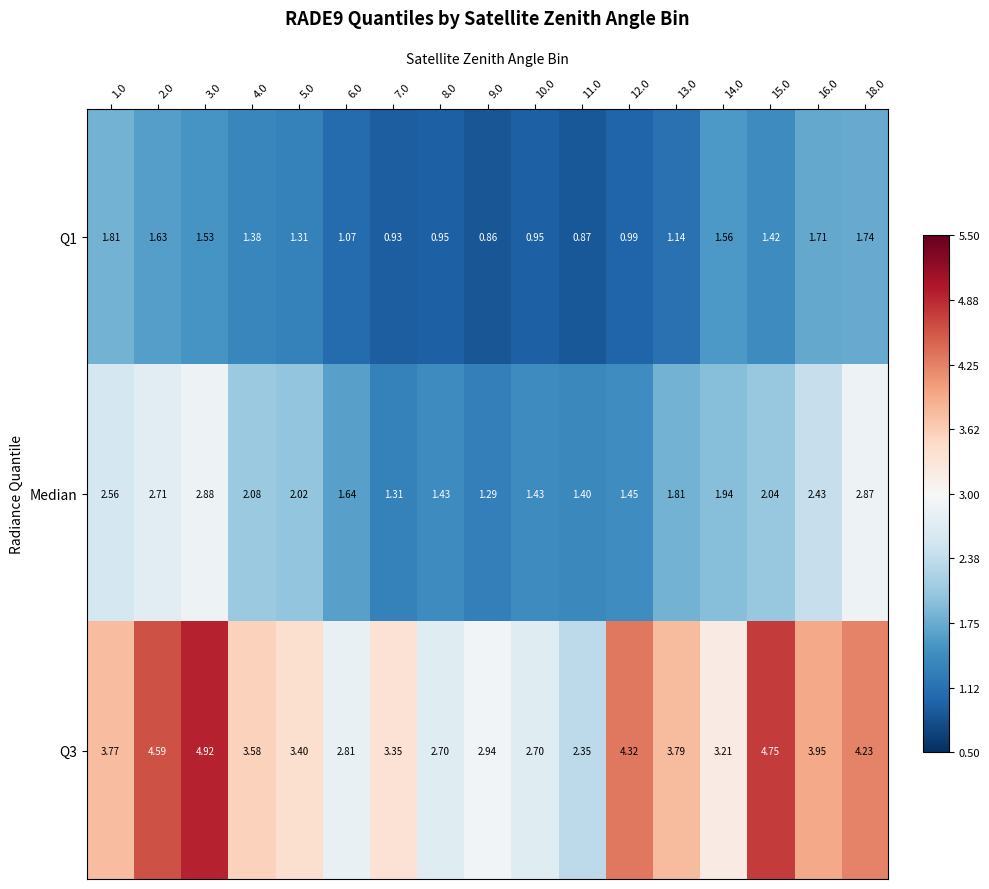

At which category is the sum across all series the highest?

3.0